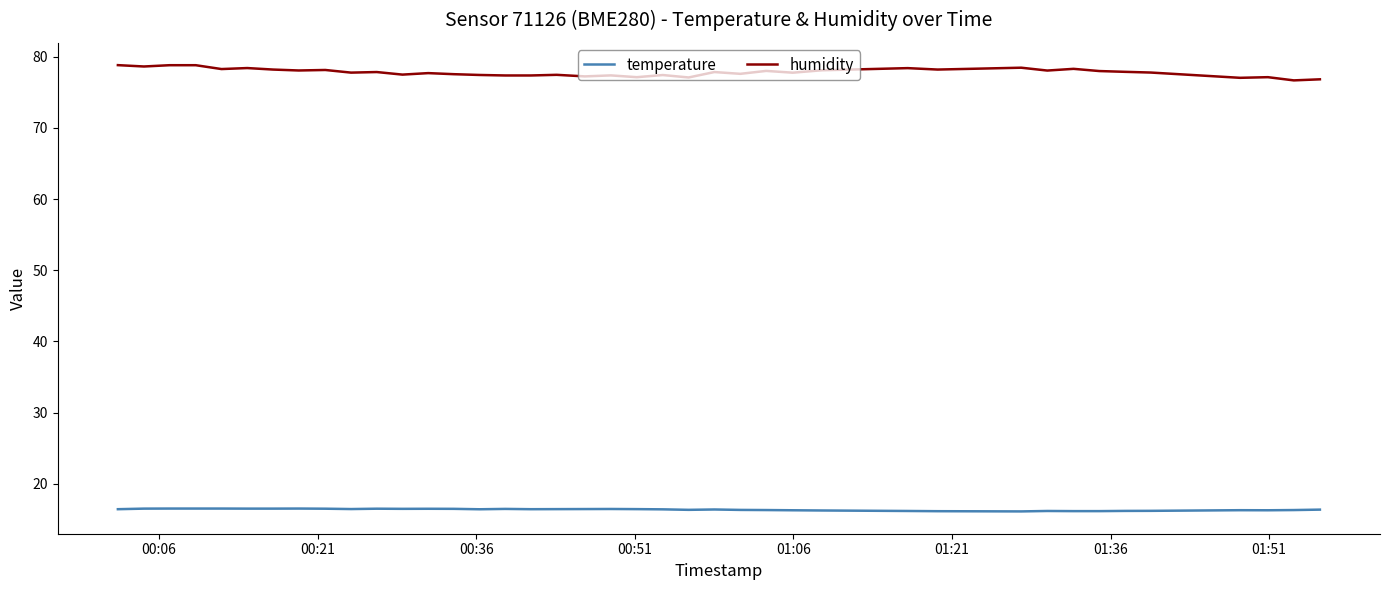

Which series has the largest range (max minus min)?

humidity